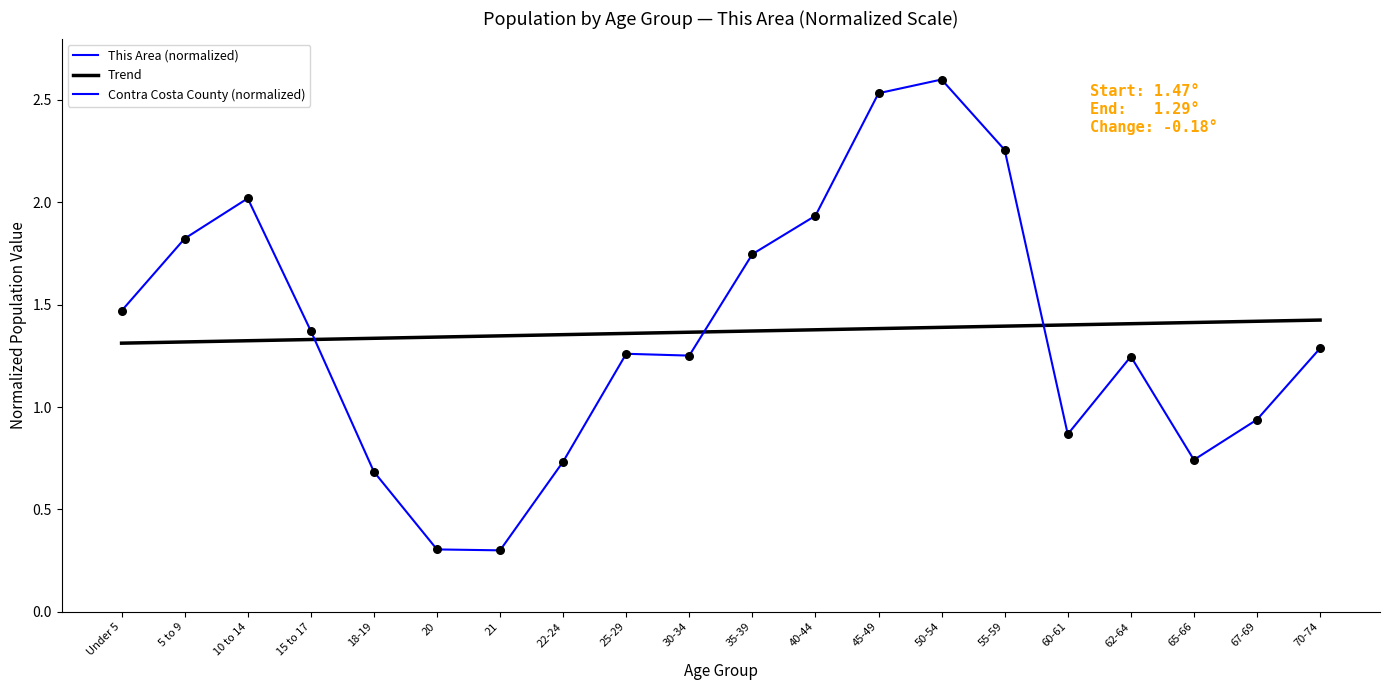

At how many categories does at least one series exceed 0?

20